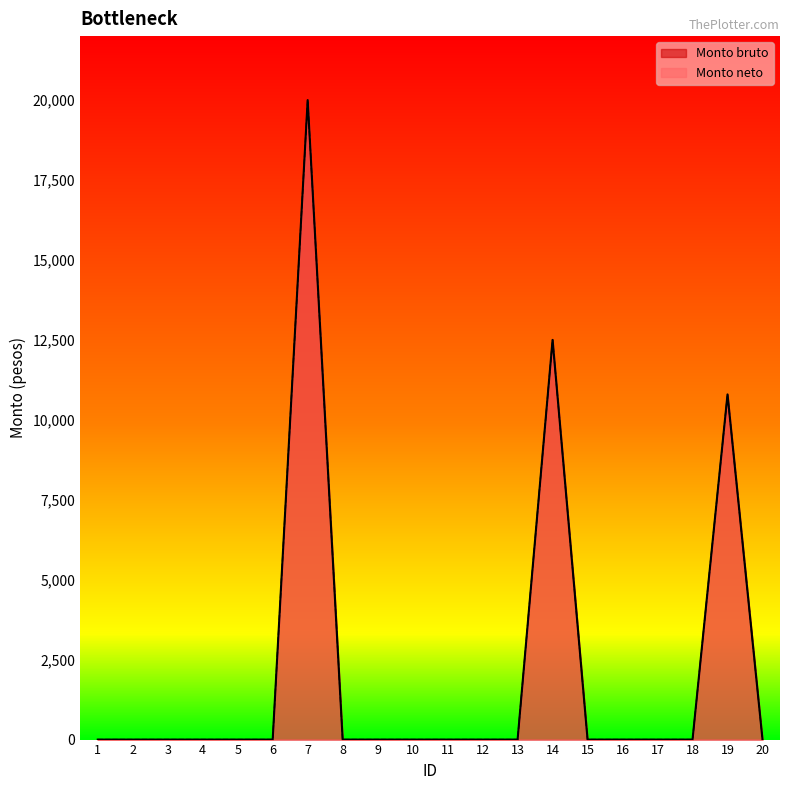

True or false: Monto neto has a value of -11084.7 at 4.

False